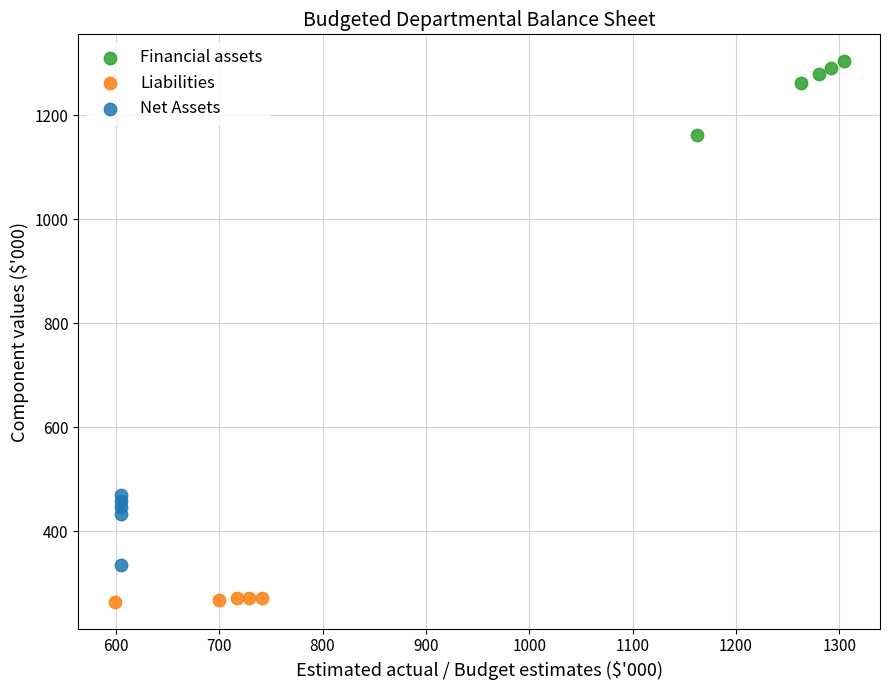

Which series contains the highest Y value?

Financial assets